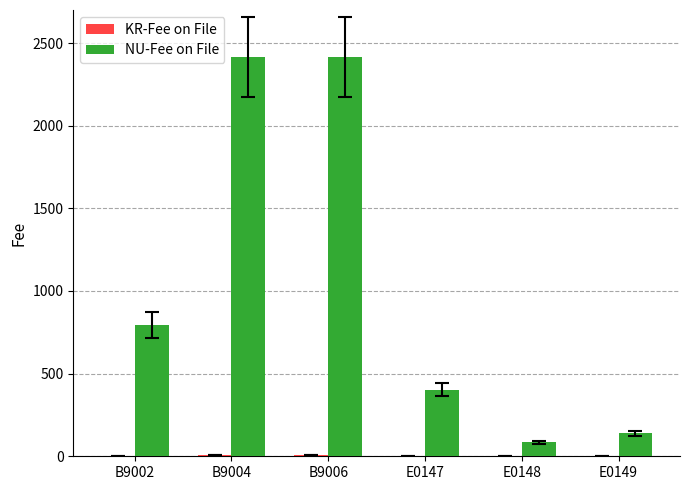

The NU-Fee on File series shows 552.9 at B9006. True or false?

False